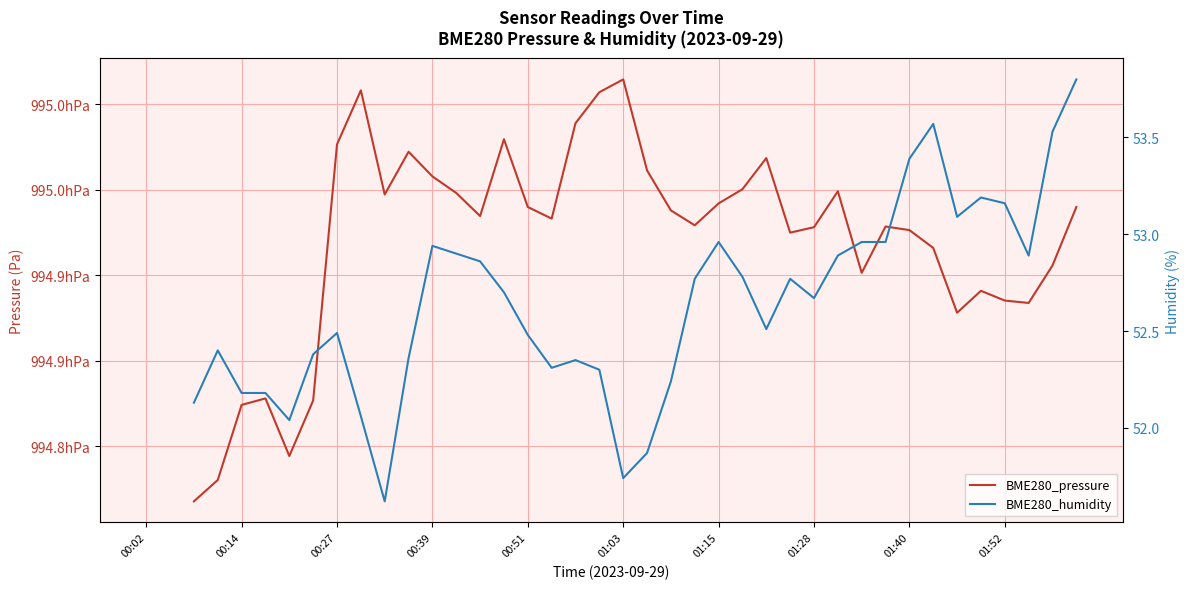

What is the difference between the BME280_humidity values at 35 and 16?

0.7